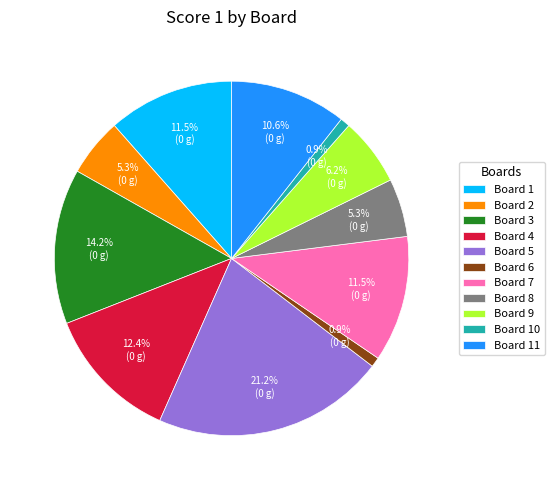

What is the ratio of the value at Board 6 to the value at Board 11?

0.1